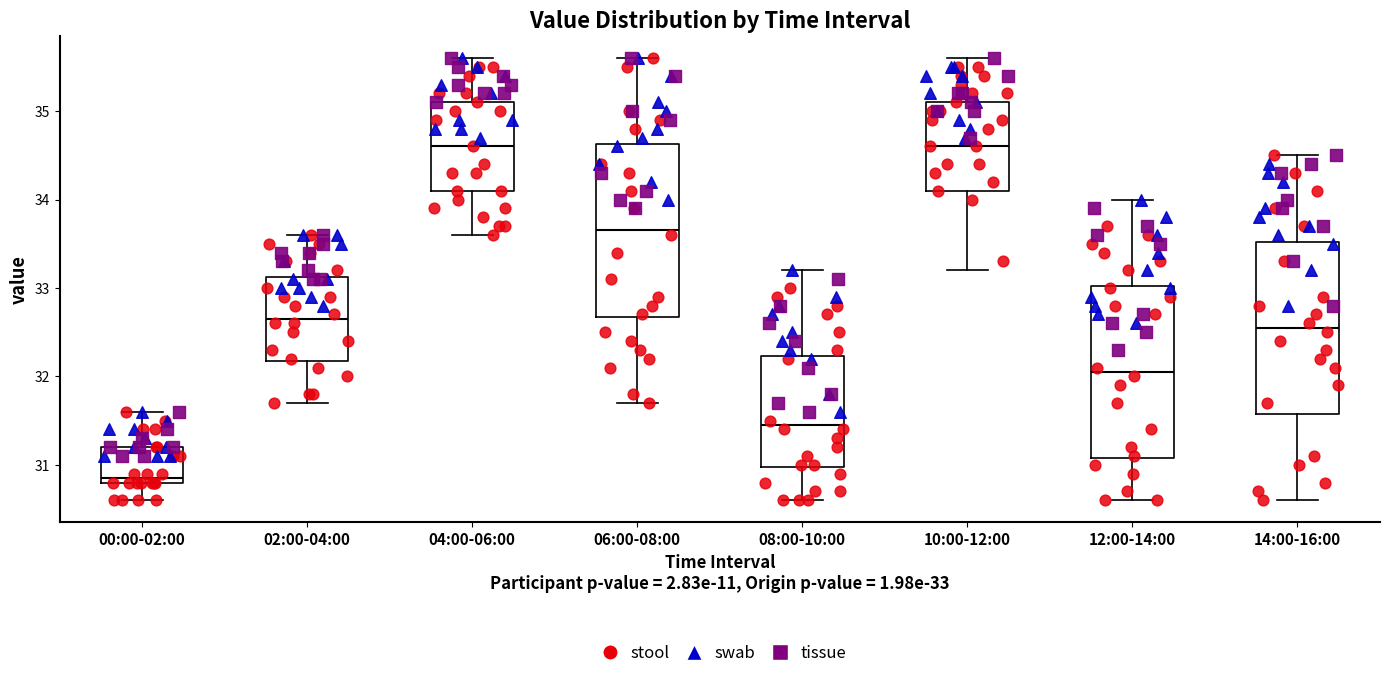

Which box's median line is the lowest?

00:00-02:00